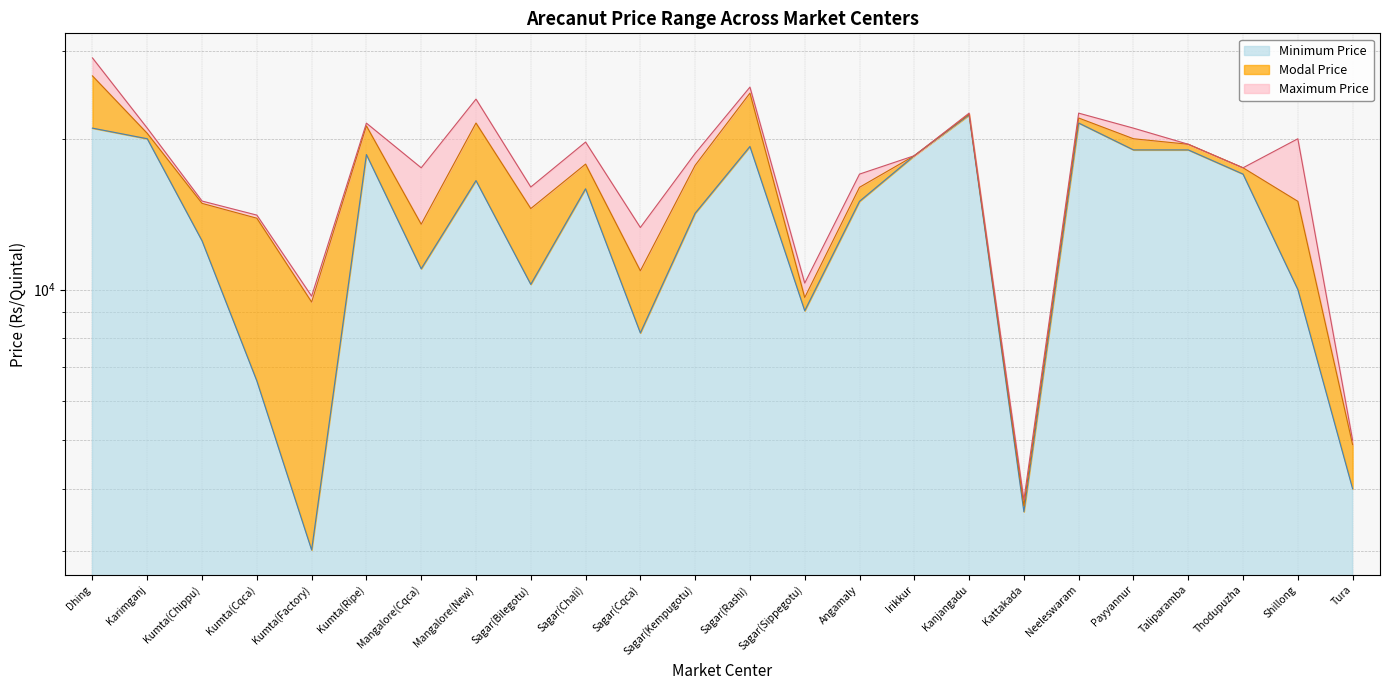

Does the chart display data point markers on the line(s)?

No